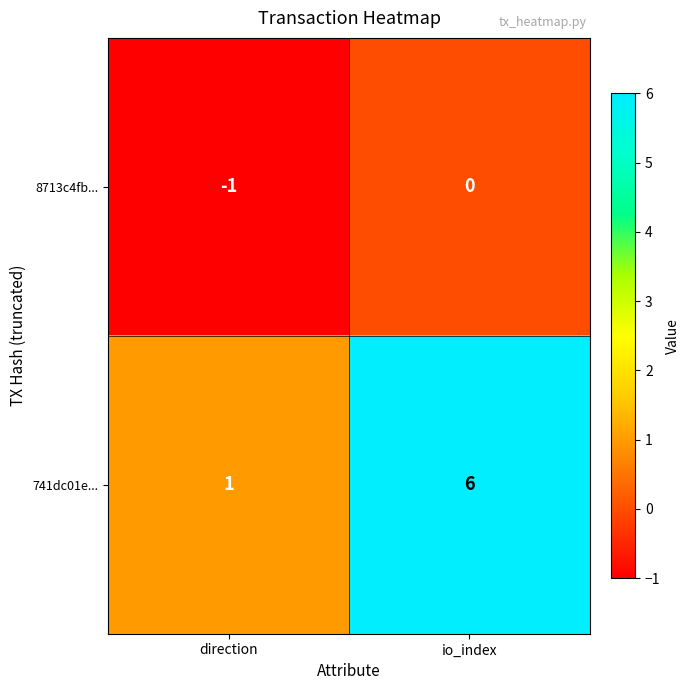

Which label corresponds to the smallest value in the chart?

direction